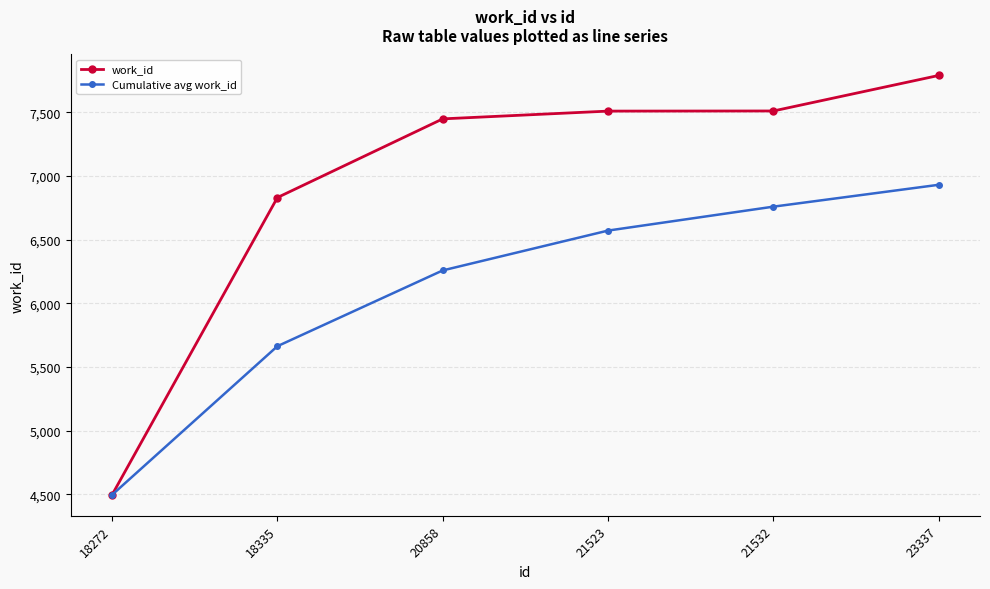

List the series in order of their overall mean, highest first.

work_id, Cumulative avg work_id